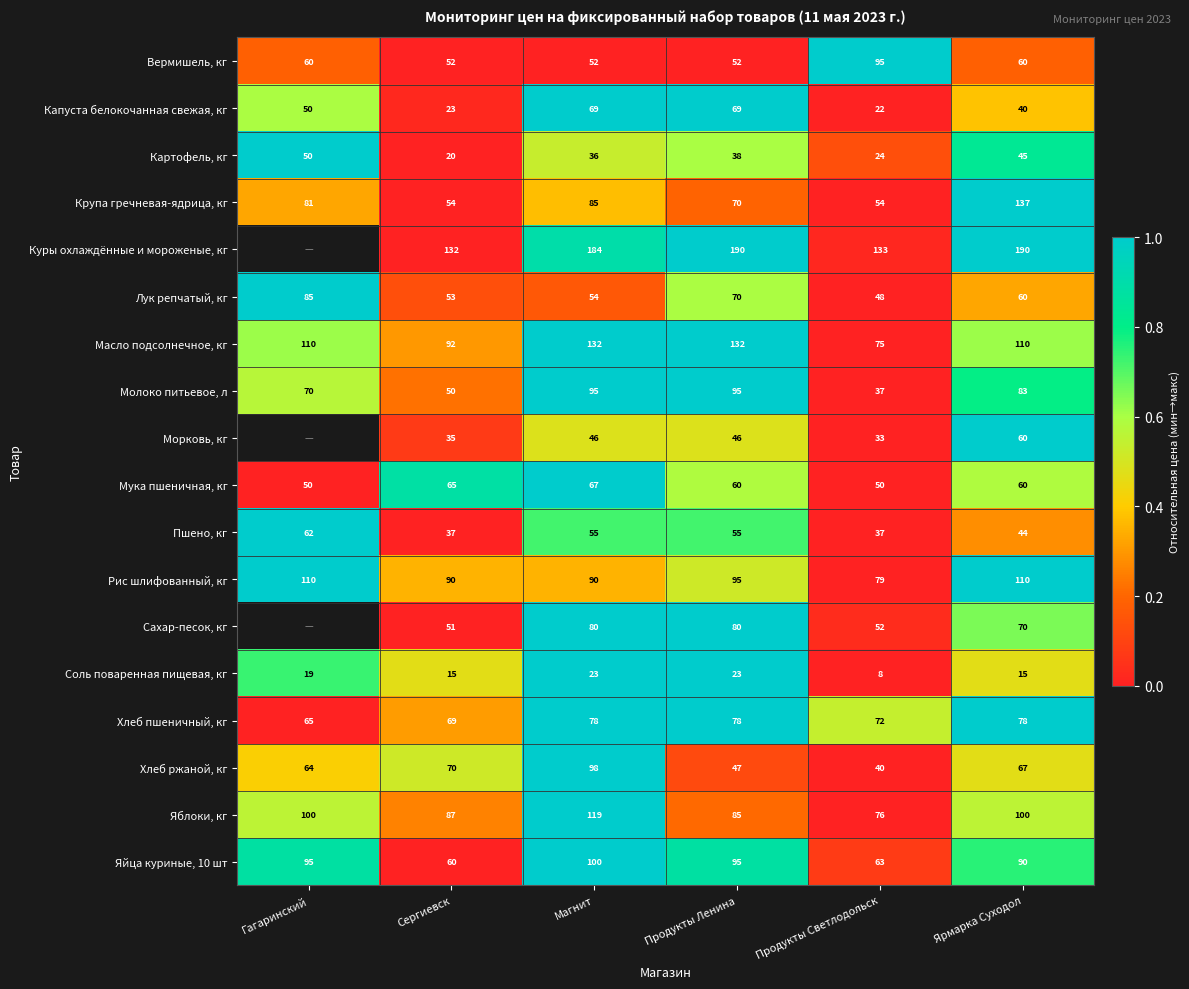

True or false: Соль поваренная пищевая, кг has a value of 1.2 at Гагаринский.

False